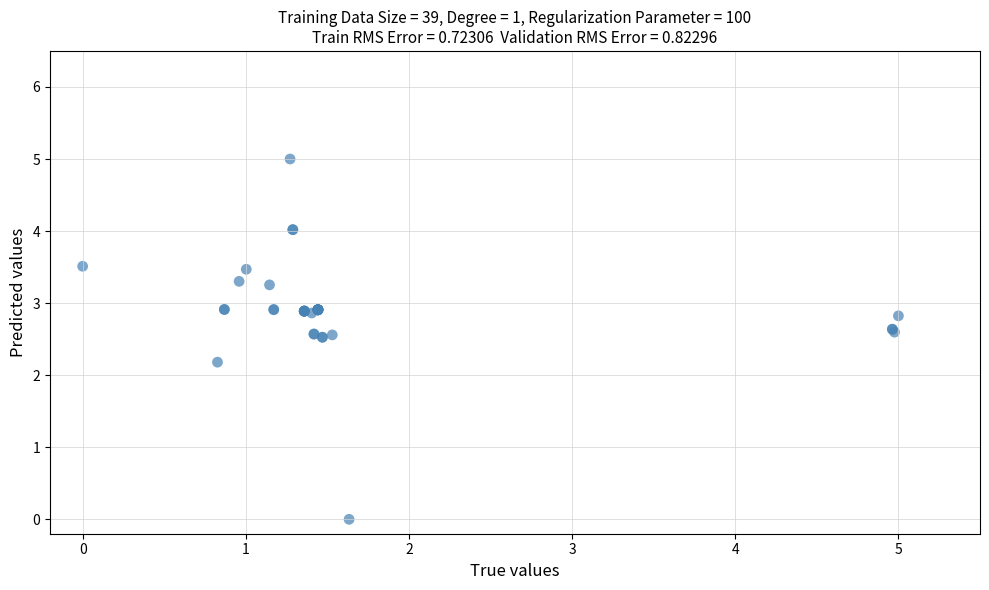

What Y value in the scatter plot is closest to 2?

2.2